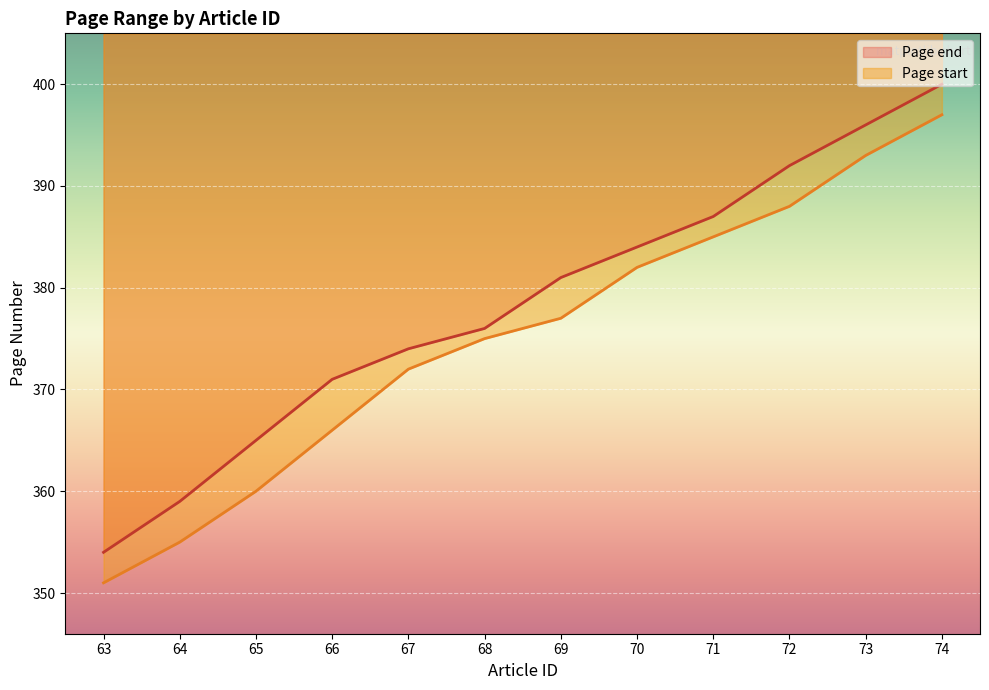

What is the sum of the Page end values at 73 and 65?

761